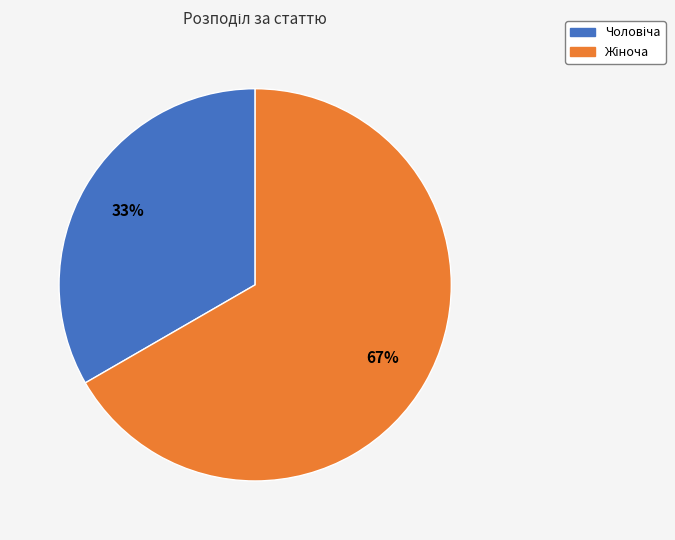

Is there any slice that represents more than half of the pie?

Yes